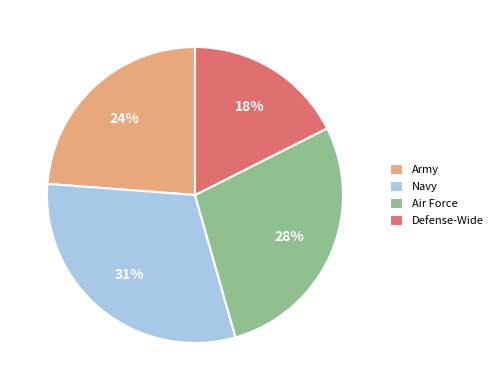

Which category has the biggest portion of the pie?

Navy